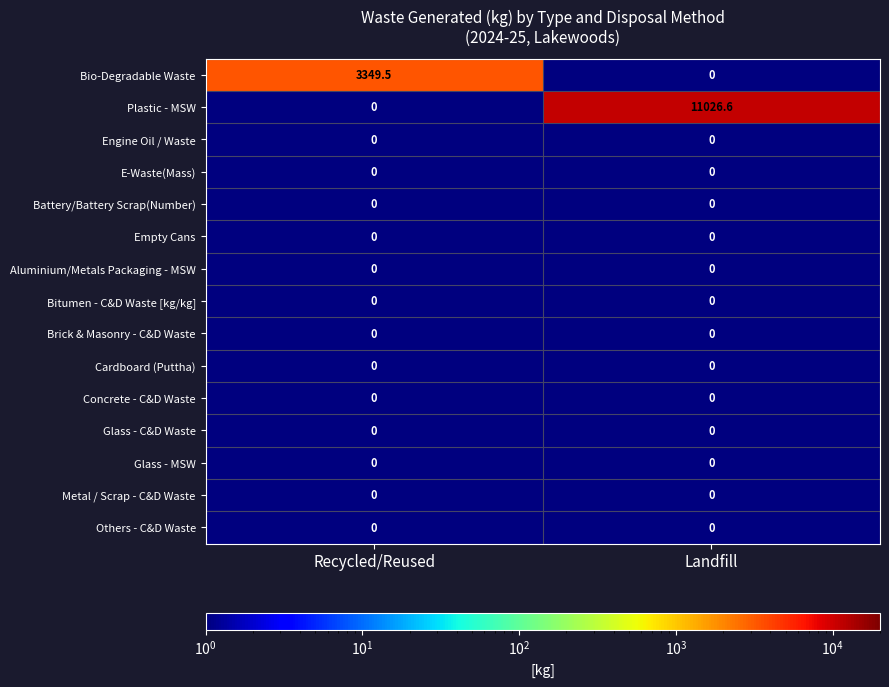

The Others - C&D Waste series shows 0.0 at Recycled/Reused. True or false?

True